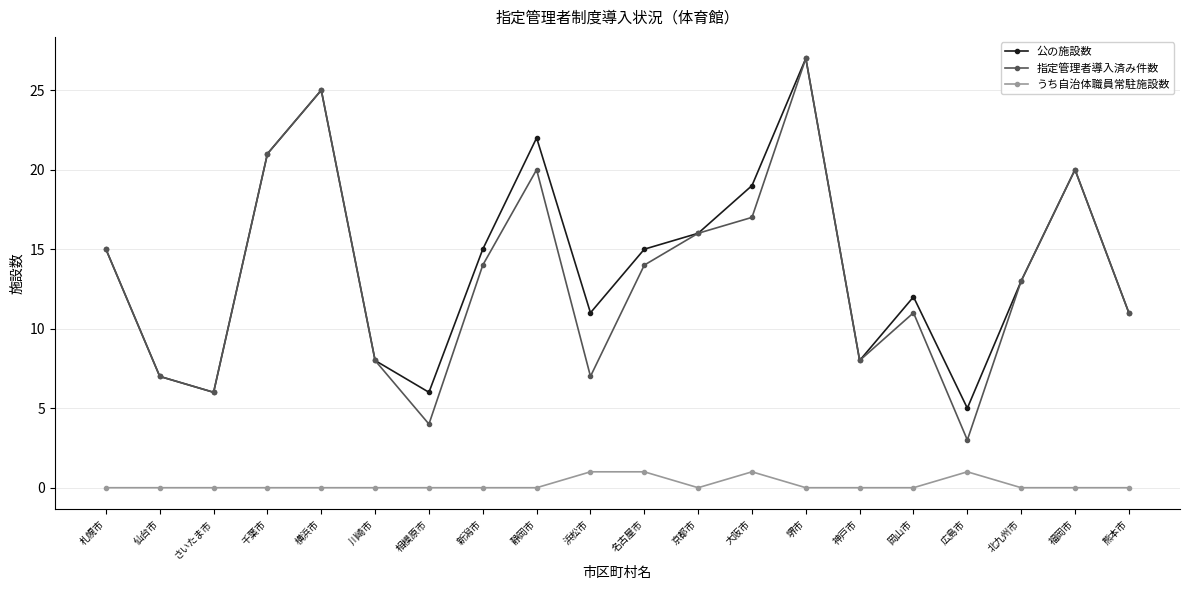

Reading left to right, extract all data points from this chart.

公の施設数: 15	7	6	21	25	8	6	15	22	11	15	16	19	27	8	12	5	13	20	11
指定管理者導入済み件数: 15	7	6	21	25	8	4	14	20	7	14	16	17	27	8	11	3	13	20	11
うち自治体職員常駐施設数: 0	0	0	0	0	0	0	0	0	1	1	0	1	0	0	0	1	0	0	0